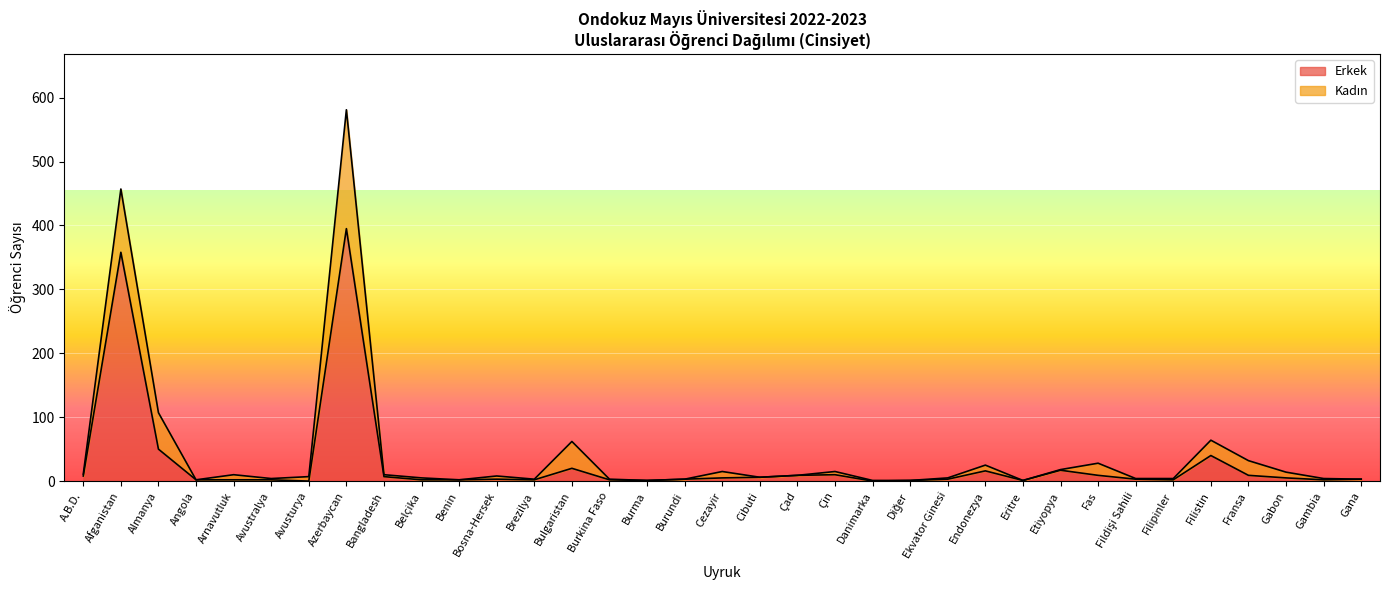

List the labels in order of value, smallest first.

Avusturya, Danimarka, Burma, Diğer, Eritre, Angola, Arnavutluk, Avustralya, Belçika, Benin, Brezilya, Burkina Faso, Filipinler, Gambia, Bosna-Hersek, Burundi, Ekvator Ginesi, Fildişi Sahili, Gana, Cezayir, Gabon, Cibuti, Bangladesh, A.B.D., Çad, Fas, Fransa, Çin, Endonezya, Etiyopya, Bulgaristan, Filistin, Almanya, Afganistan, Azerbaycan